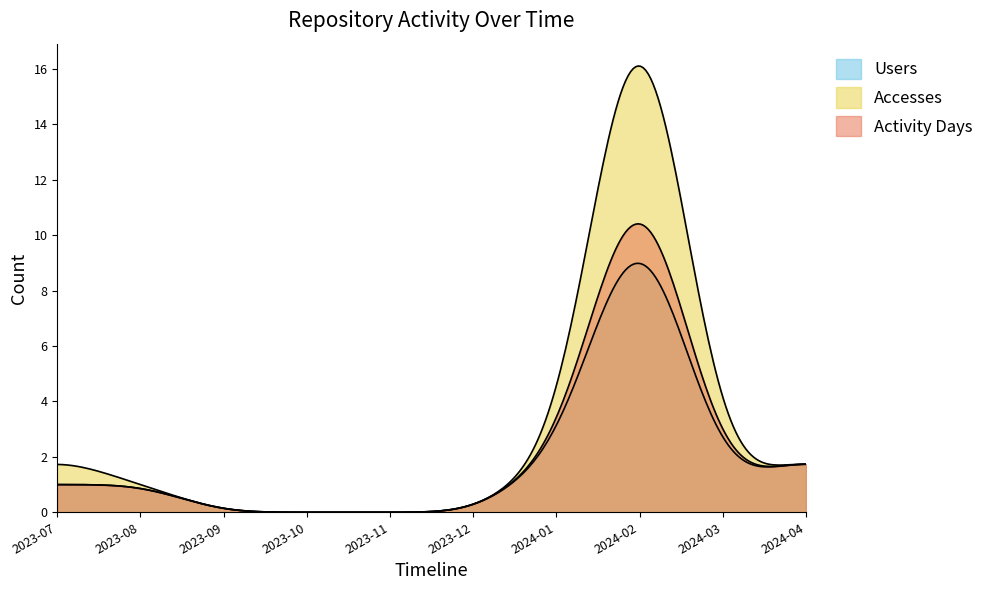

Which series has the widest spread of values?

Accesses